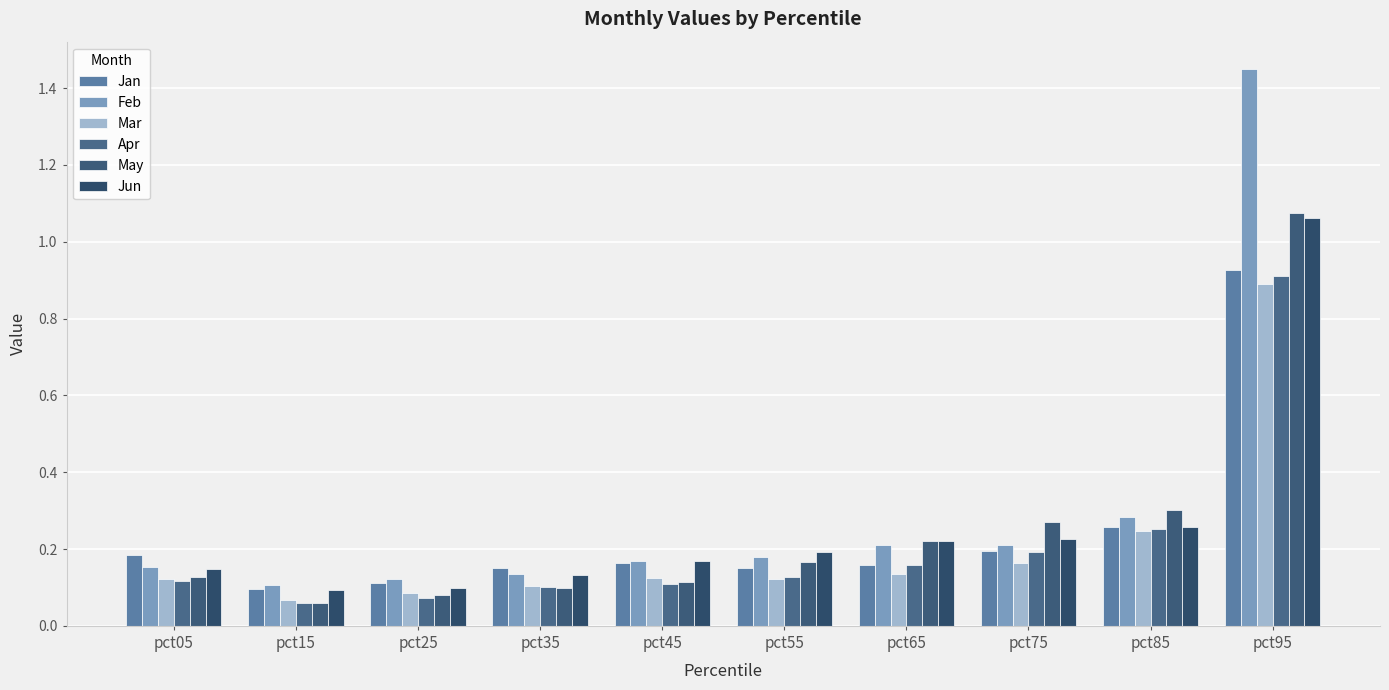

What is the sum of the Apr values at pct05 and pct65?

0.3